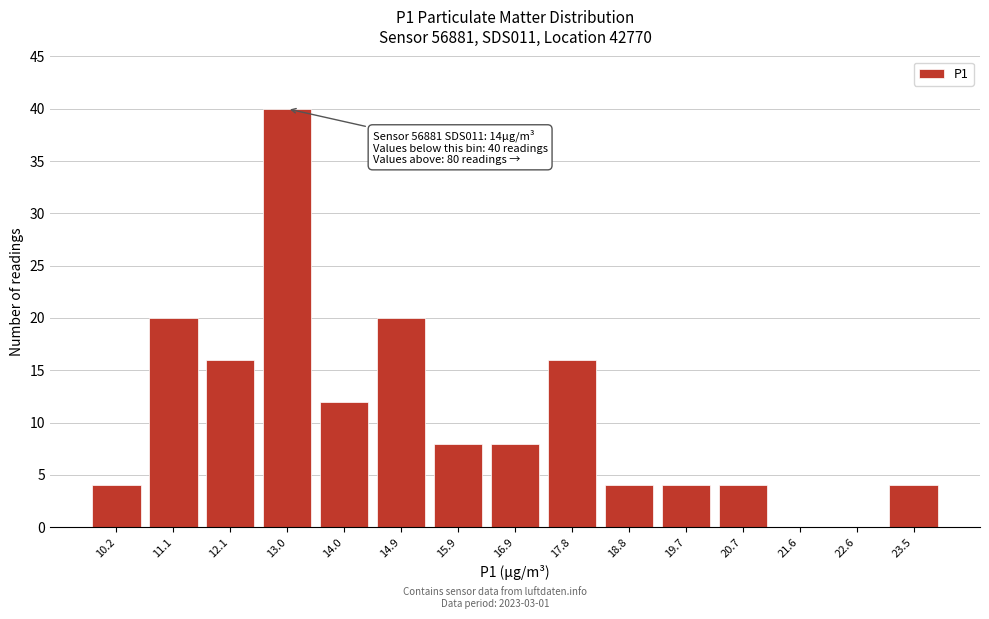

Reading left to right, extract all data points from this chart.

10.2=4	11.1=20	12.1=16	13.0=40	14.0=12	14.9=20	15.9=8	16.9=8	17.8=16	18.8=4	19.7=4	20.7=4	21.6=0	22.6=0	23.5=4